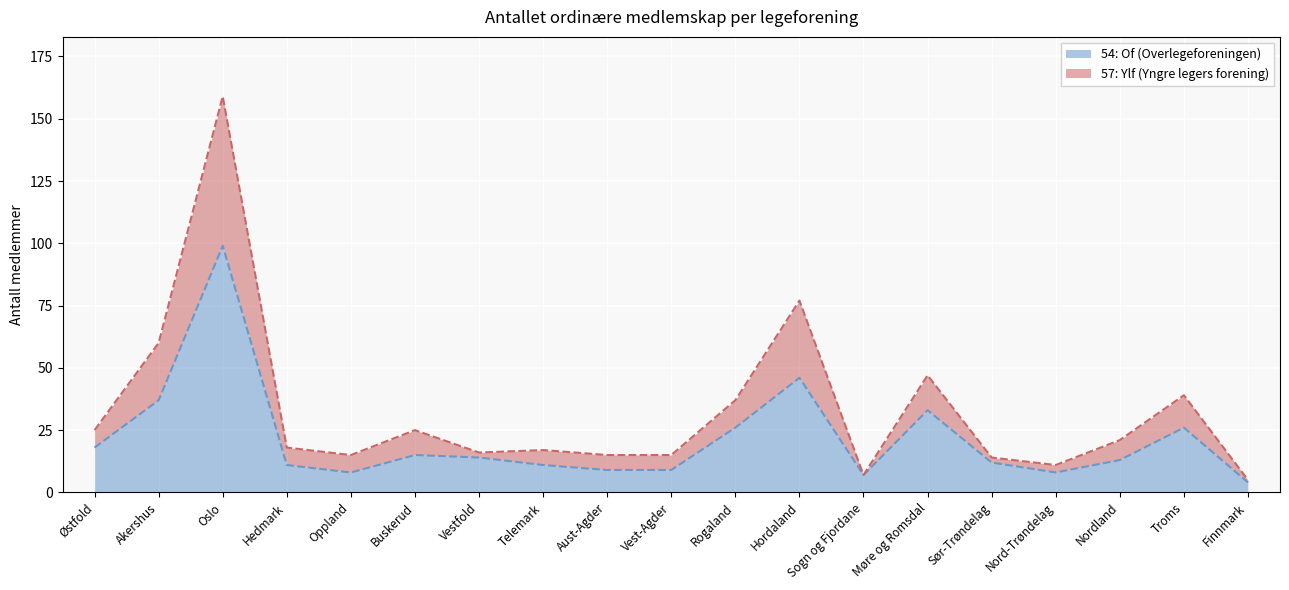

What is the sum of the 54: Of (Overlegeforeningen) values at Sogn og Fjordane and Østfold?

25